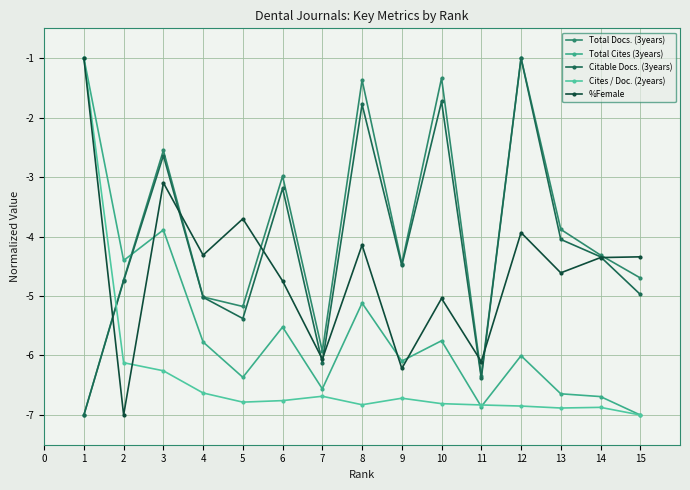

What is the value of the Total Cites (3years) point at the 6th from the left?

-5.5